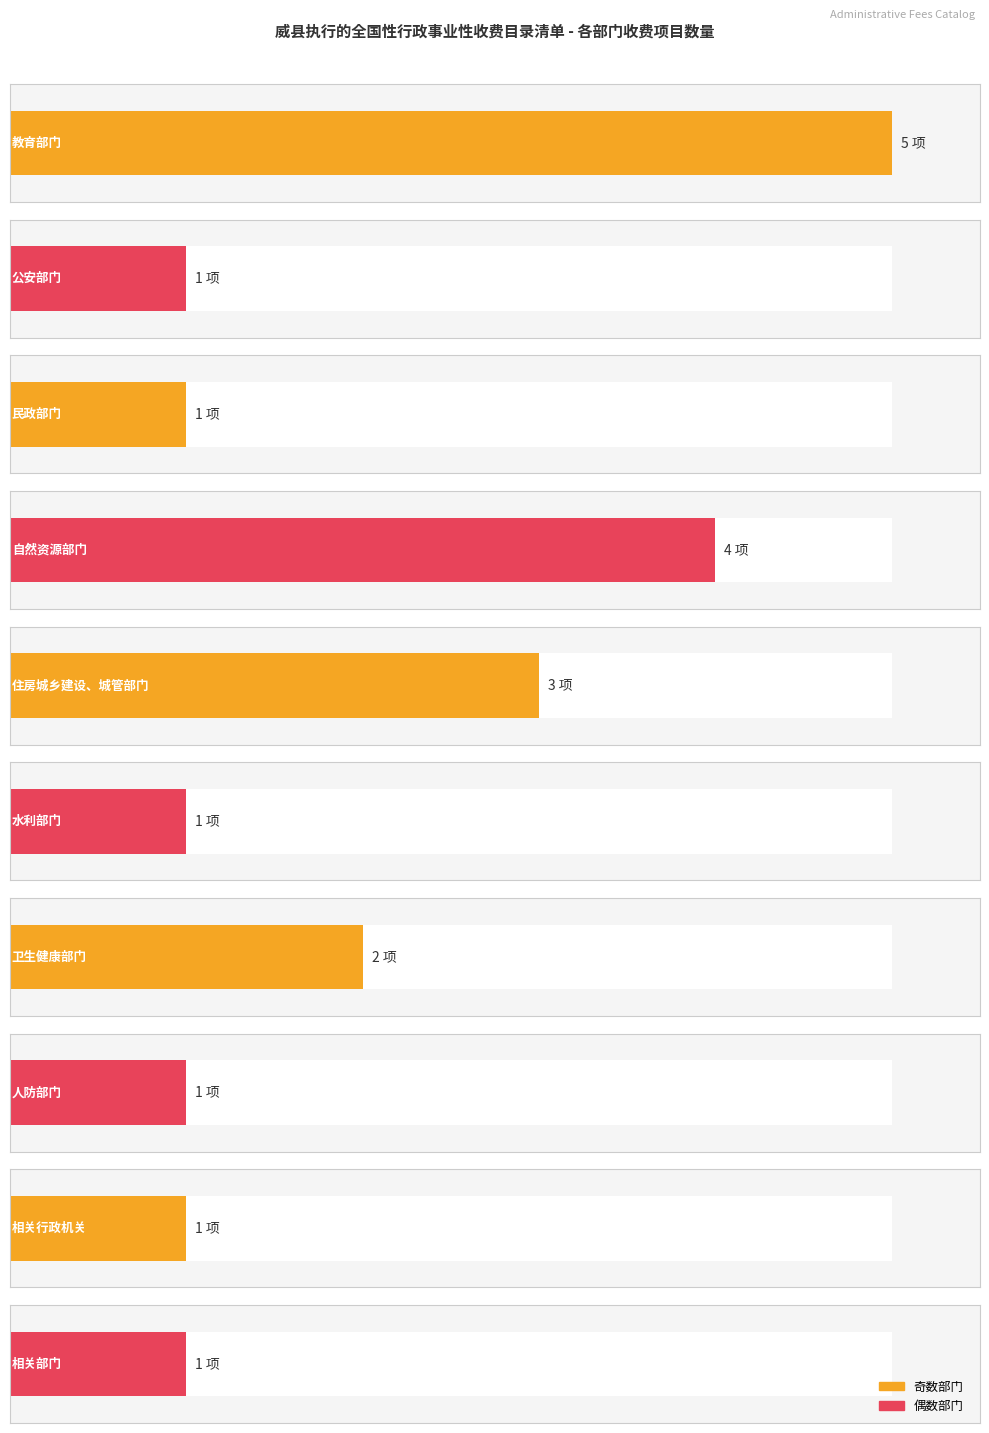

What is the lowest value of the Item count series?

1